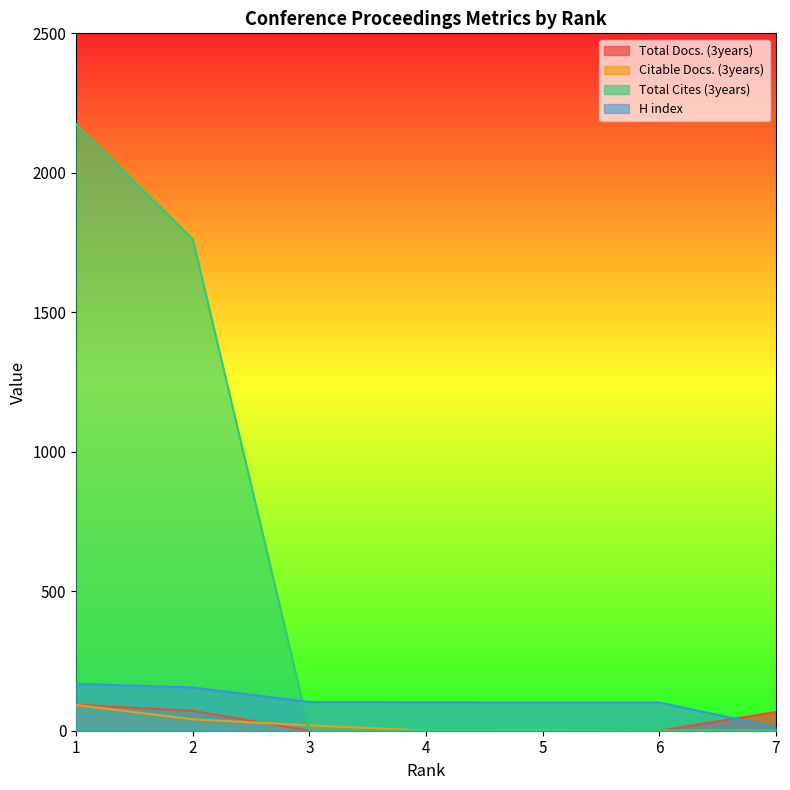

Which has a higher value, 7 or 5?

7